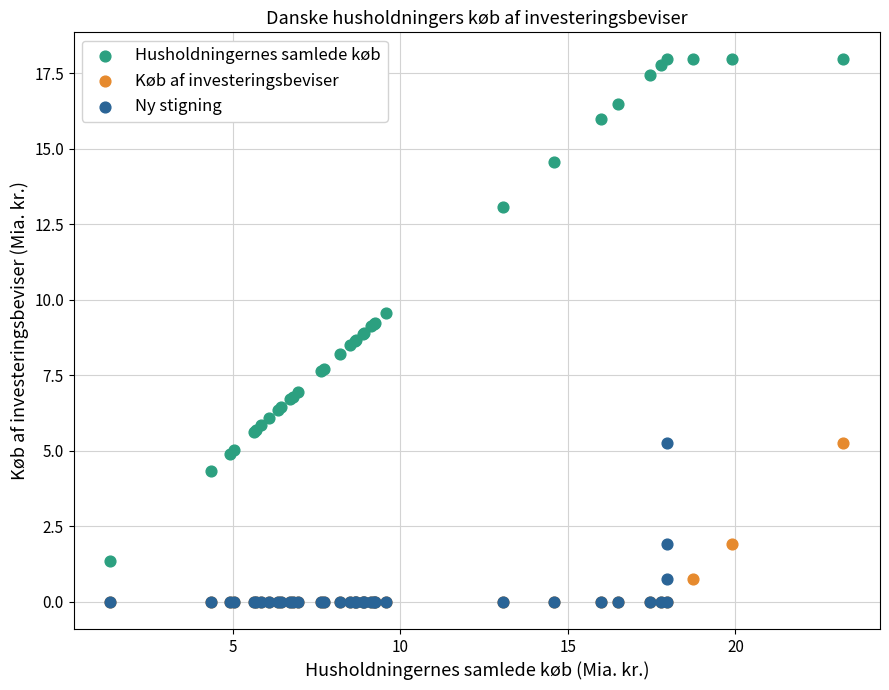

Which series has the largest Y range (max minus min)?

Husholdningernes samlede køb